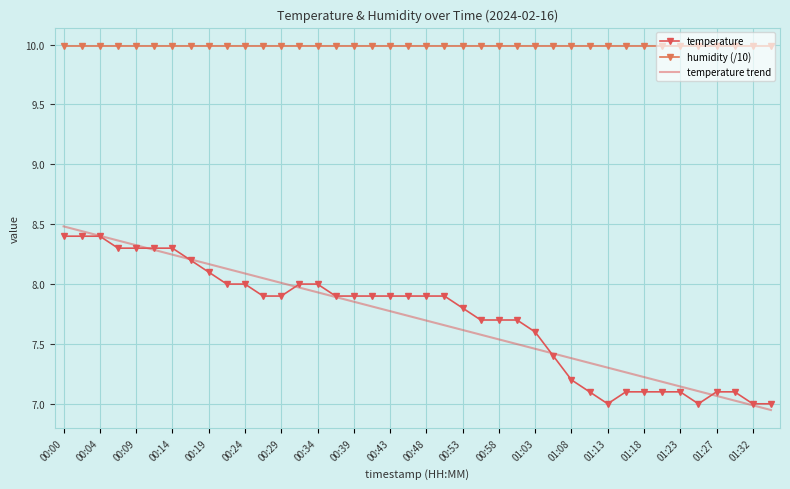

What is the maximum value shown in the chart?

10.0